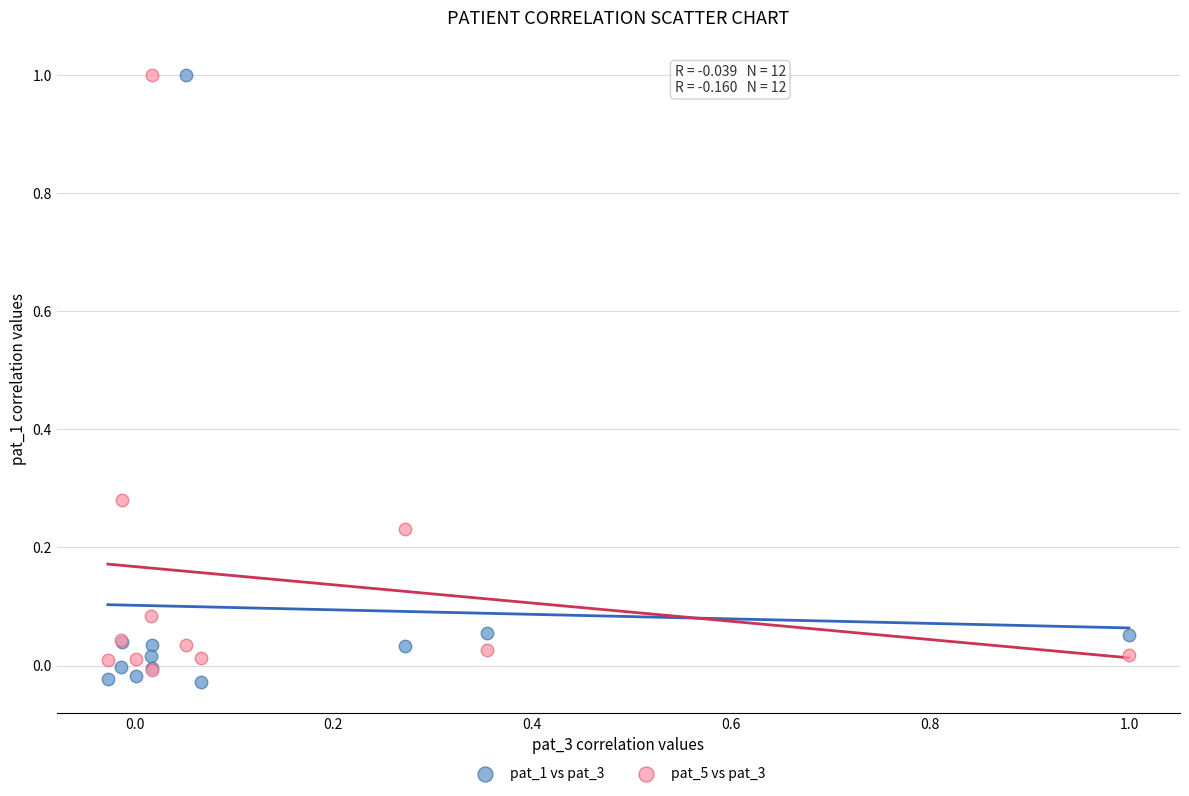

What are all the series names shown in the legend?

pat_1 vs pat_3, pat_5 vs pat_3